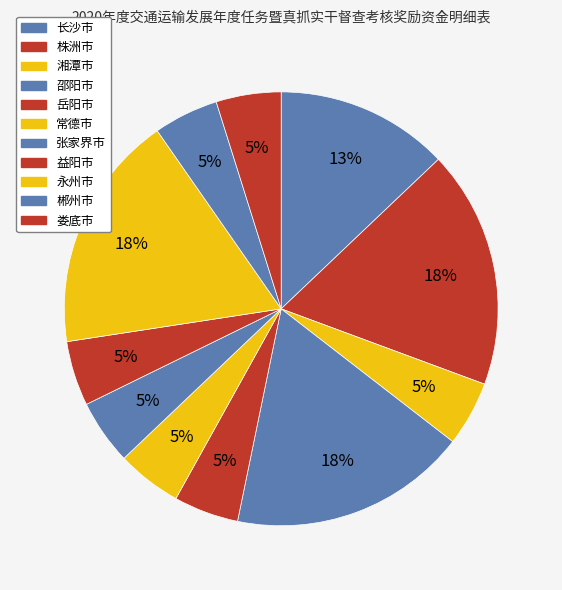

Count the number of slices in the pie.

11